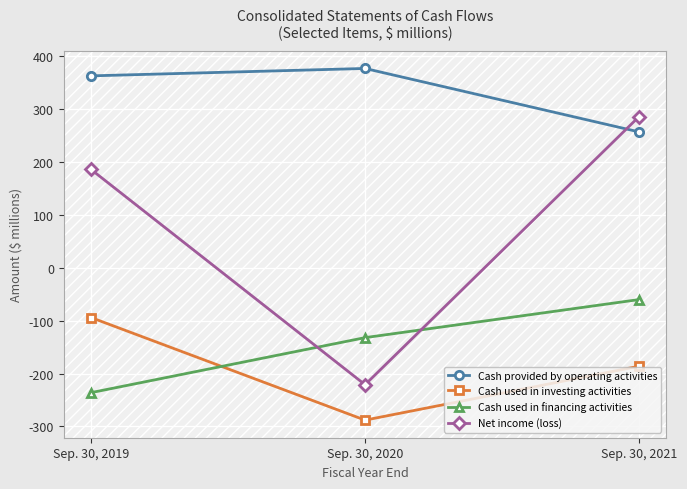

How many distinct data groups are displayed?

4